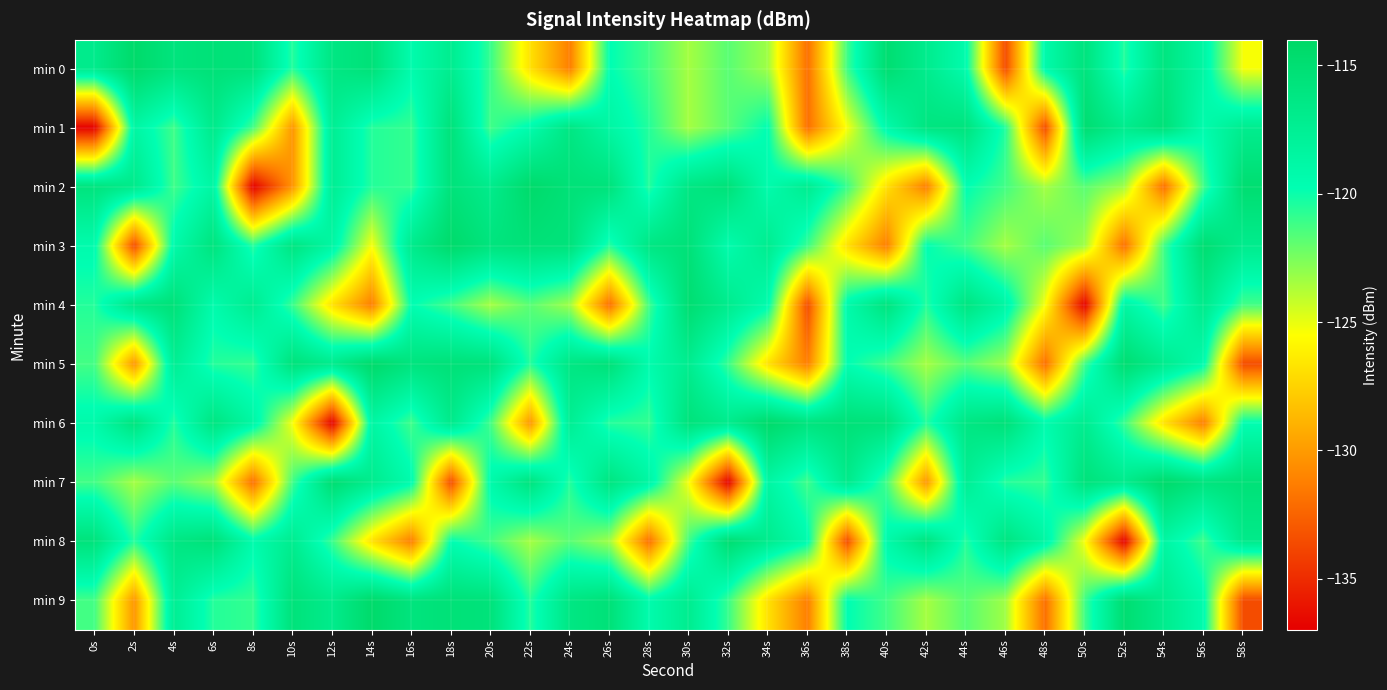

At how many categories does at least one series exceed -134?

30